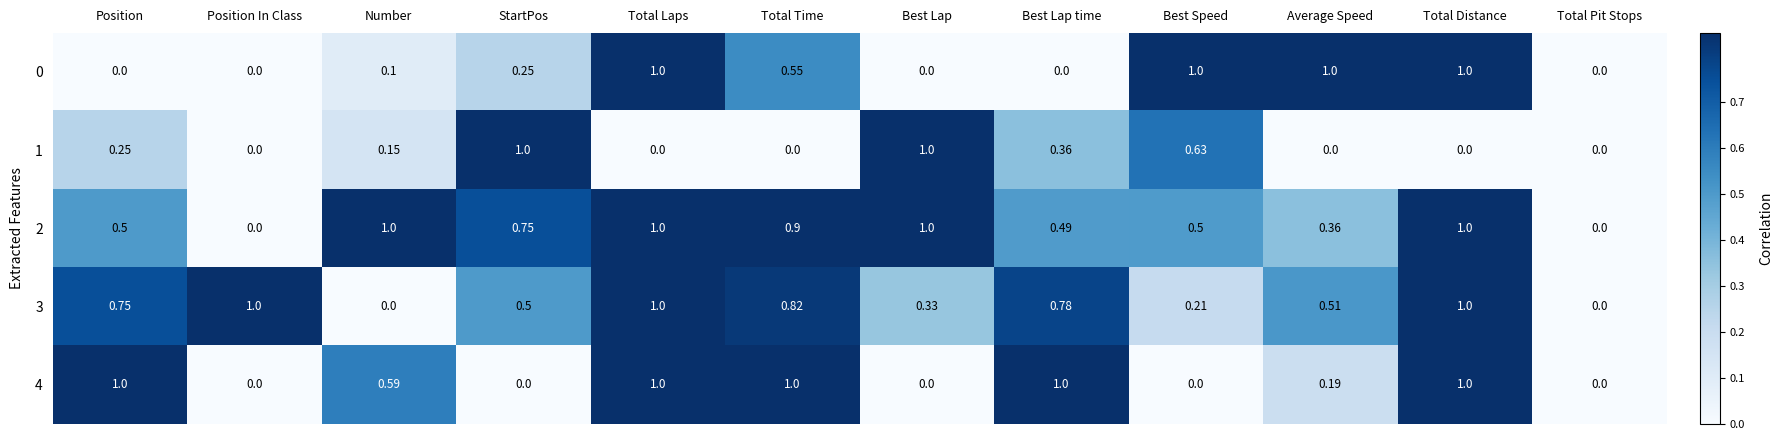

How many positive values does the 1 series have?

6